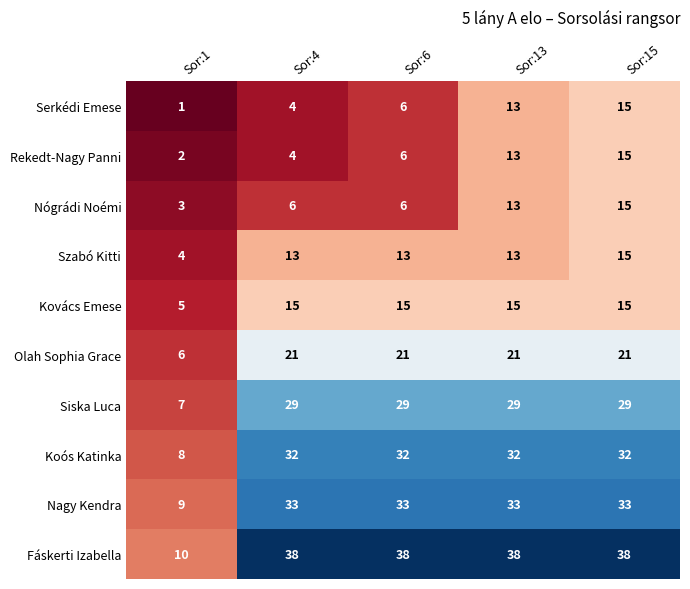

Where is Koós Katinka nearest to the value 20?

Sor:1